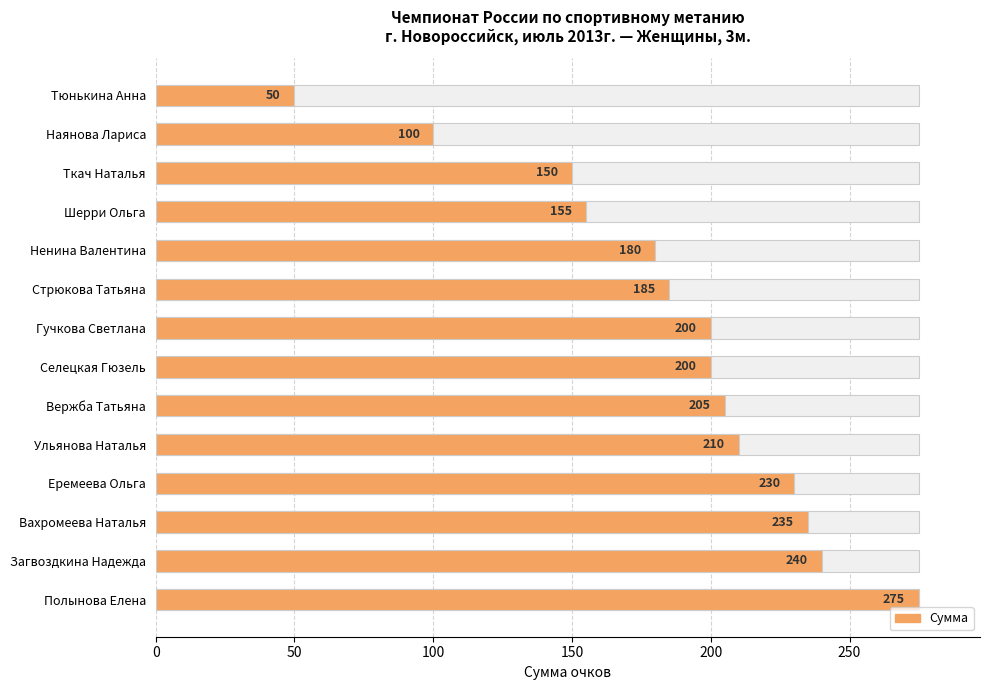

What is the ratio of the value at Тюнькина Анна to the value at Полынова Елена?

0.2